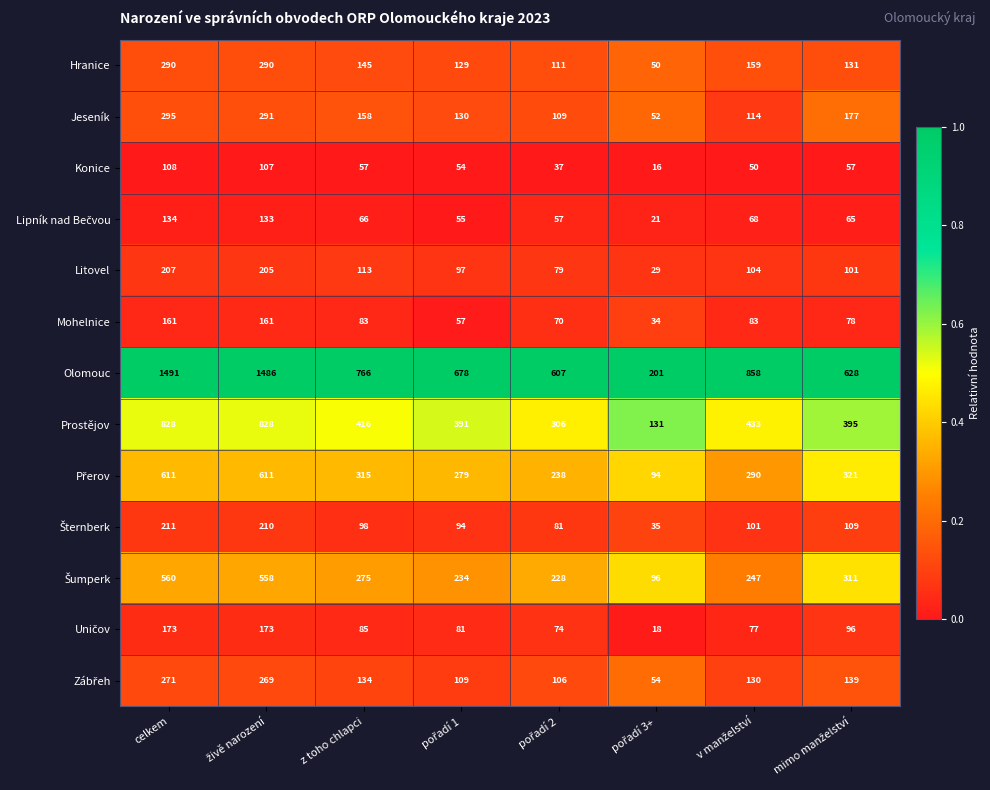

What is the sum of all Hranice values?

1305